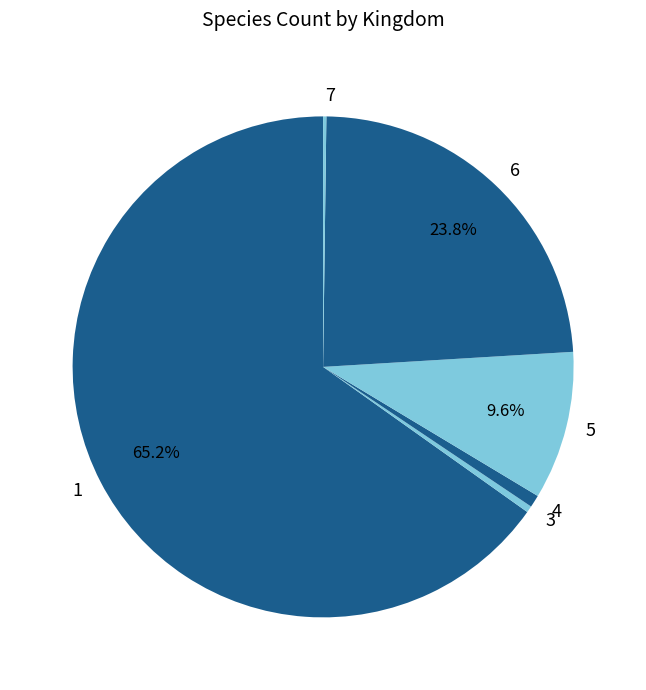

What is the largest slice in the pie chart?

1